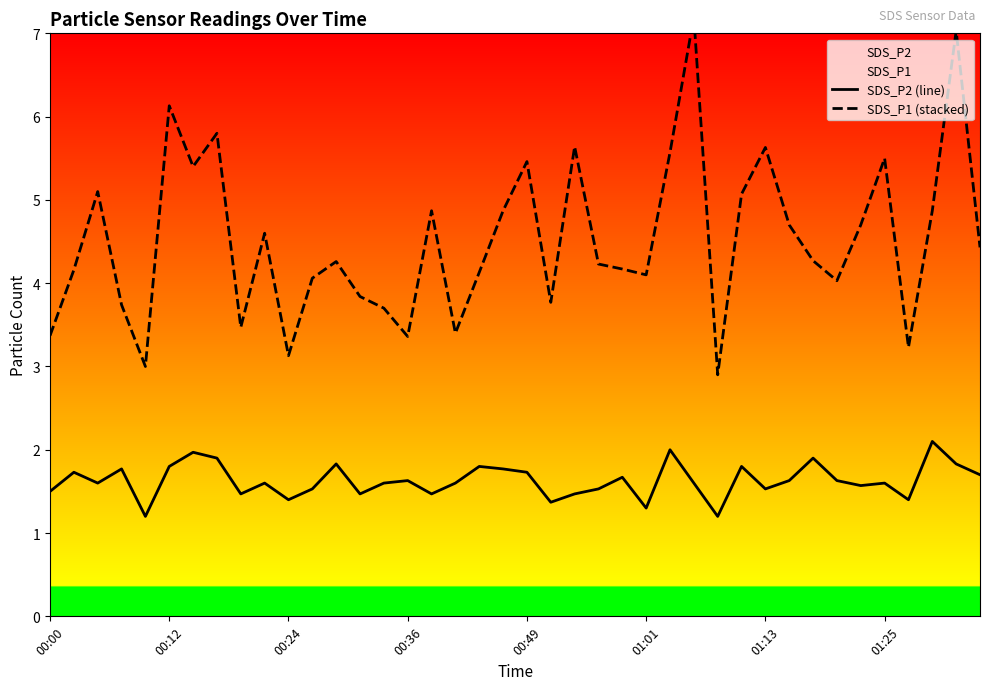

What is the highest value of the SDS_P2 series?

2.1